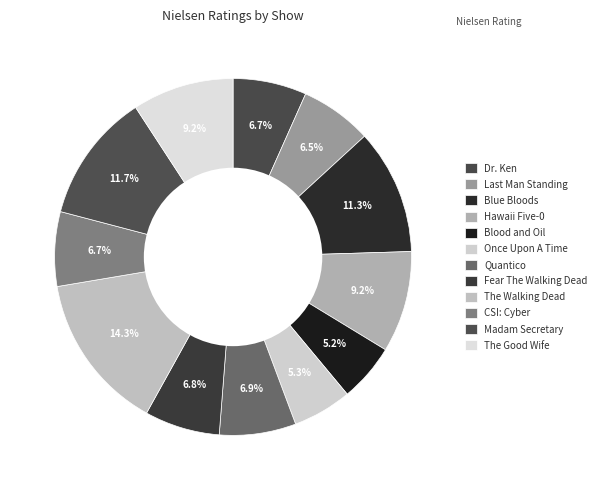

To the nearest percent, what is the difference between the largest and smallest slice percentages?

9%